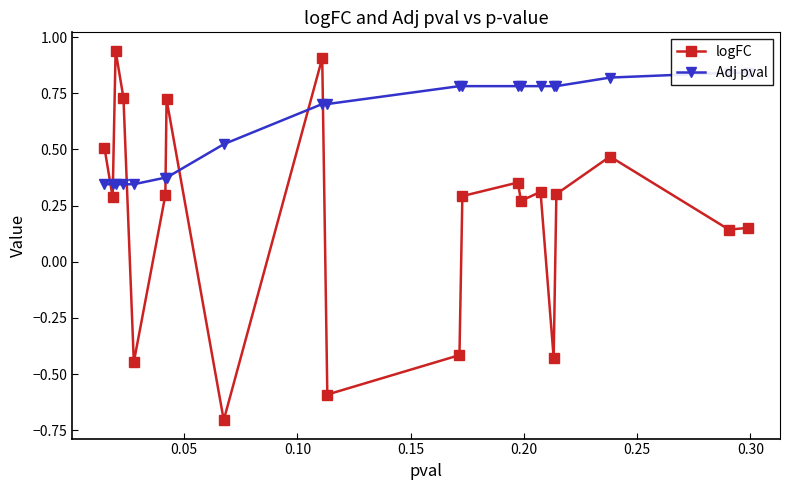

True or false: logFC and Adj pval cross at least once.

True